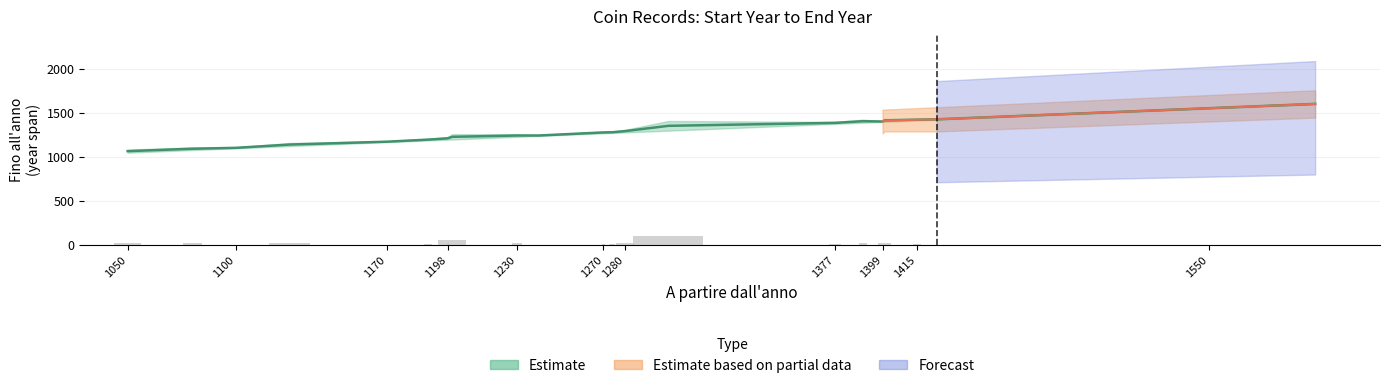

Rank the categories by value from highest to lowest.

1599, 1550, 1424, 1415, 1400, 1390, 1399, 1377, 1300, 1280, 1274, 1270, 1230, 1240, 1200, 1198, 1189, 1170, 1125, 1100, 1080, 1050